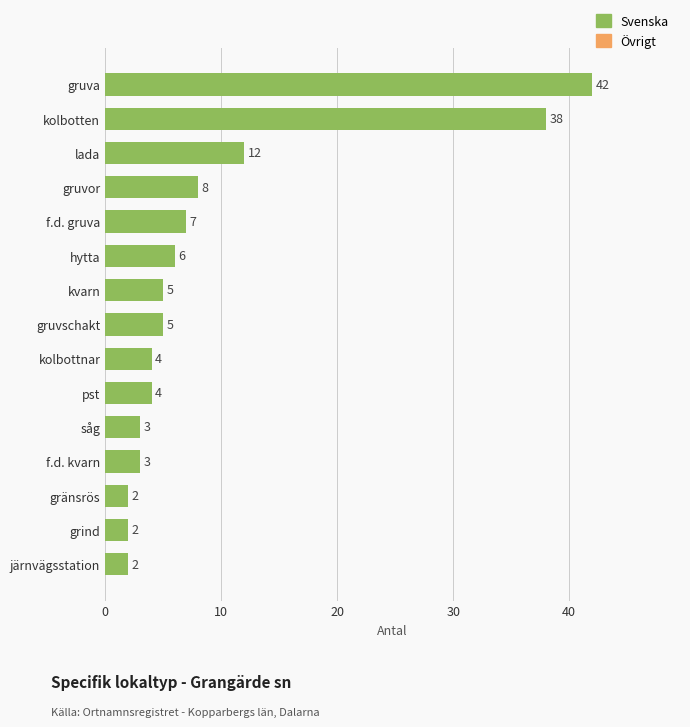

Reading top to bottom, transcribe all the data shown in this chart.

gruva=42	kolbotten=38	lada=12	gruvor=8	f.d. gruva=7	hytta=6	kvarn=5	gruvschakt=5	kolbottnar=4	pst=4	såg=3	f.d. kvarn=3	gränsrös=2	grind=2	järnvägsstation=2